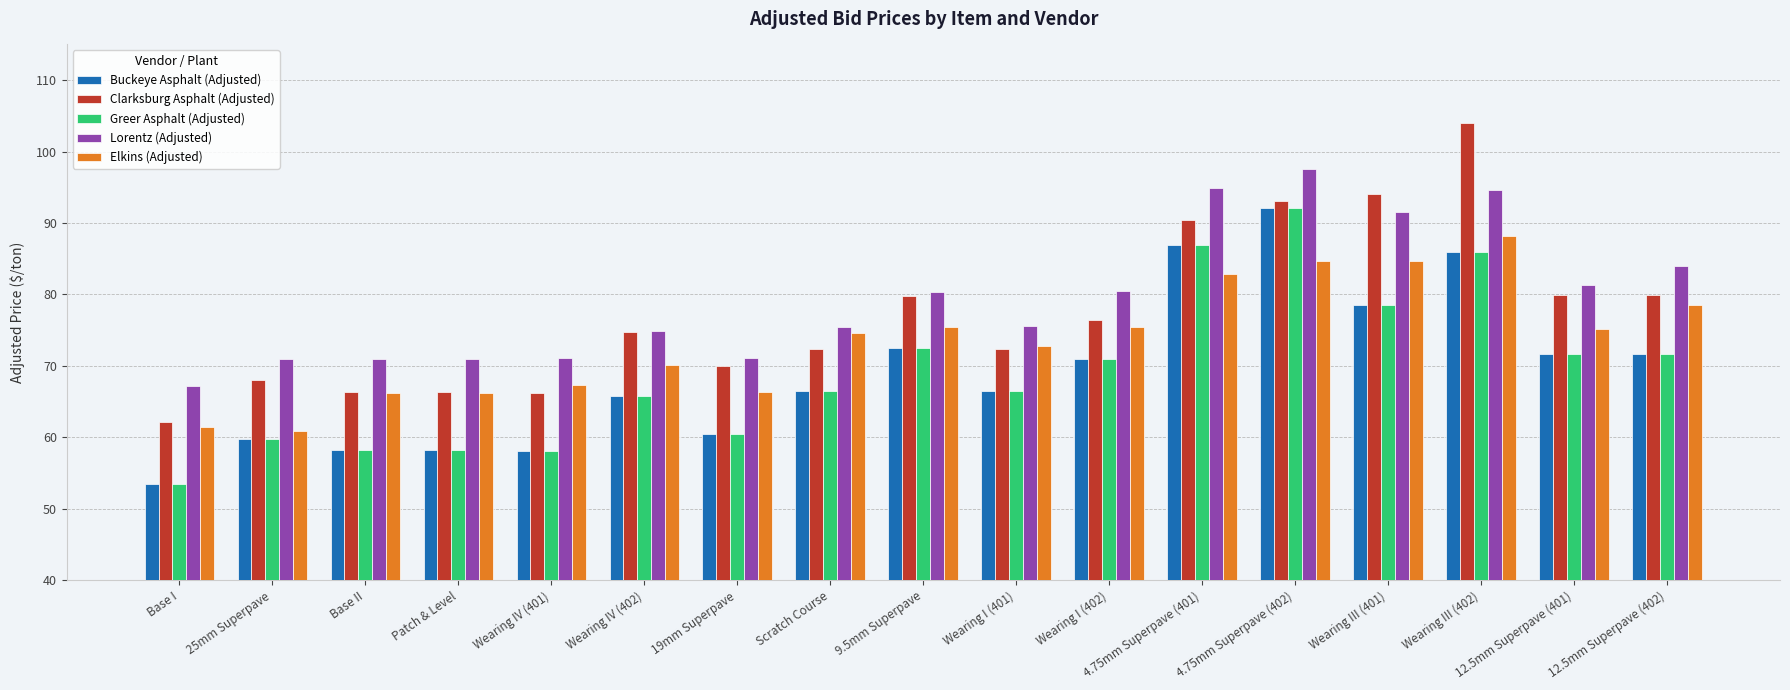

How many categories are shown in the chart?

17